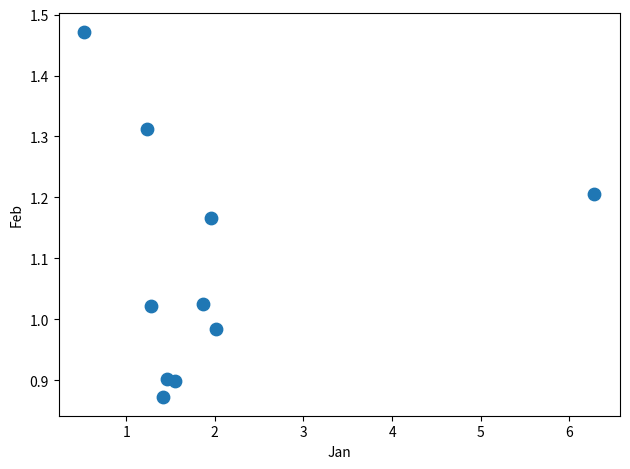

What is the average X value?

2.0